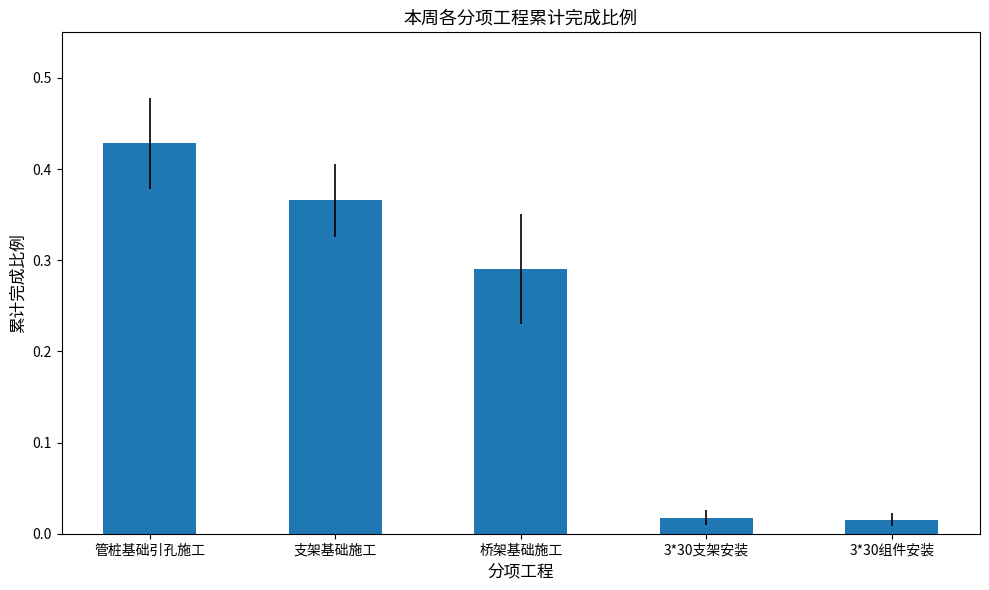

What is the change in value from 支架基础施工 to 3*30支架安装?

-0.3